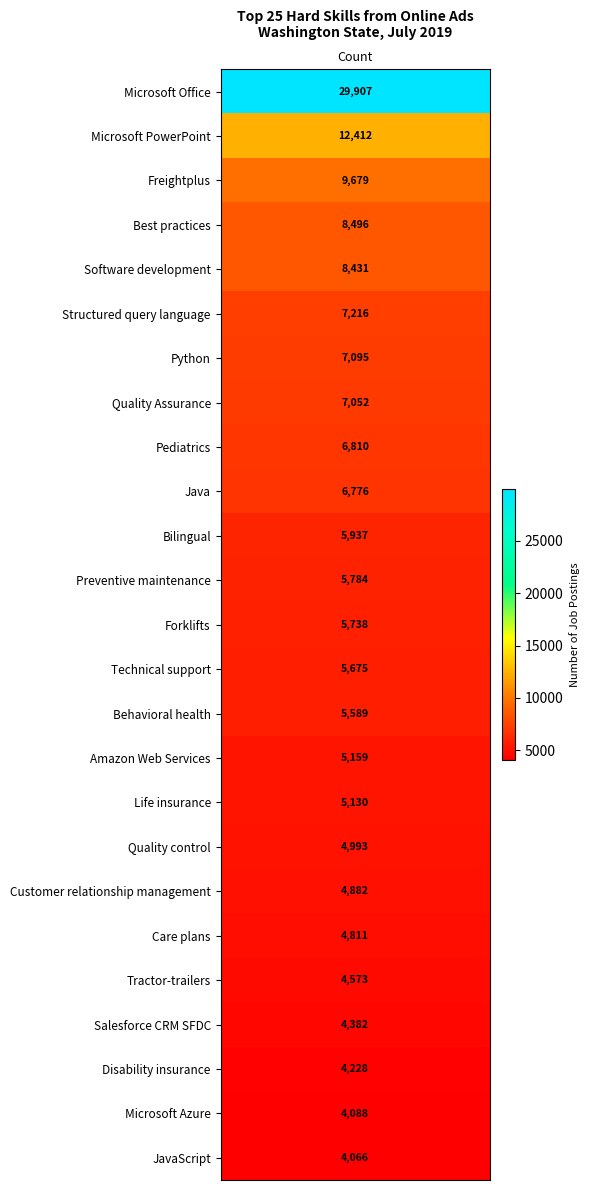

Between 11 and 4, which is larger?

4